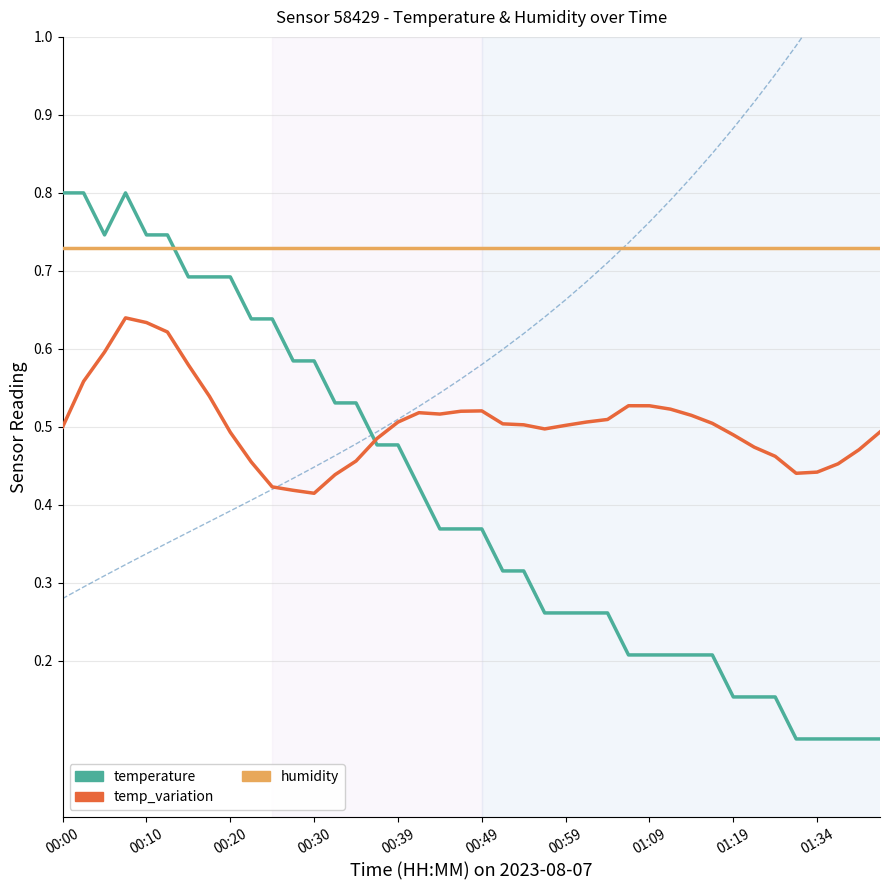

Is the value of temp_variation at 24 greater than the value of temperature at 25?

Yes